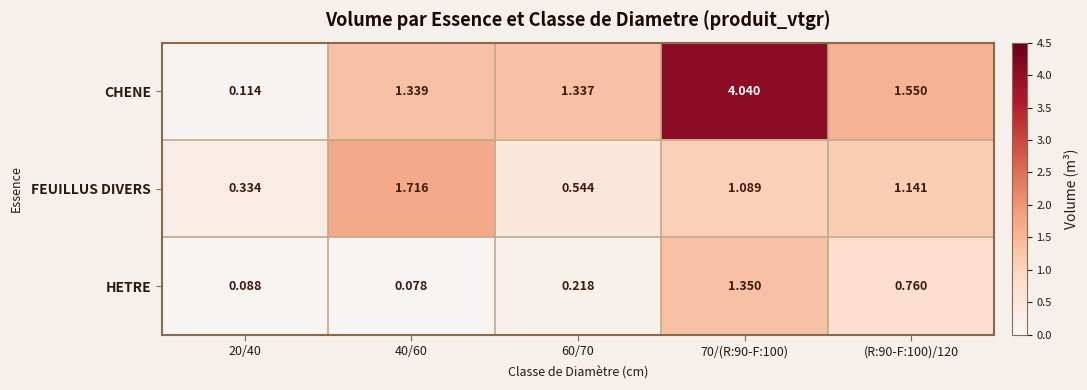

Which series has the widest spread of values?

CHENE